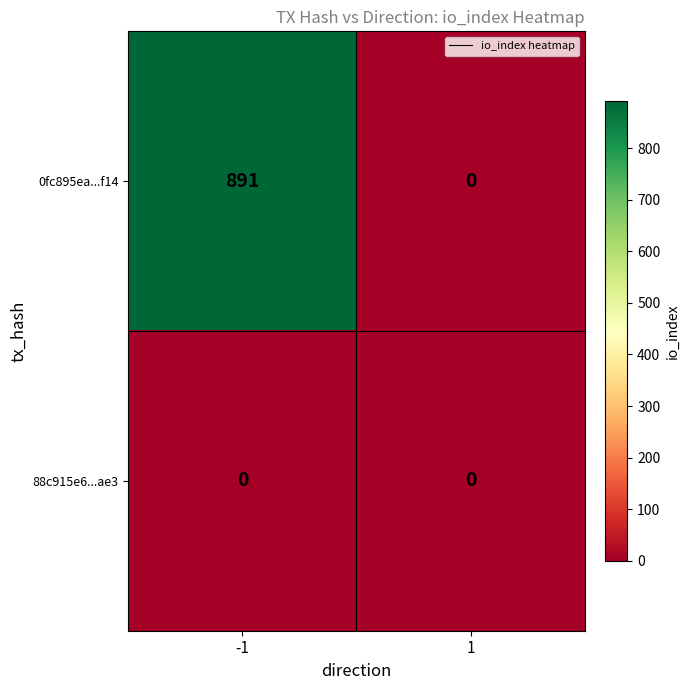

At which category is the sum across all series the highest?

-1